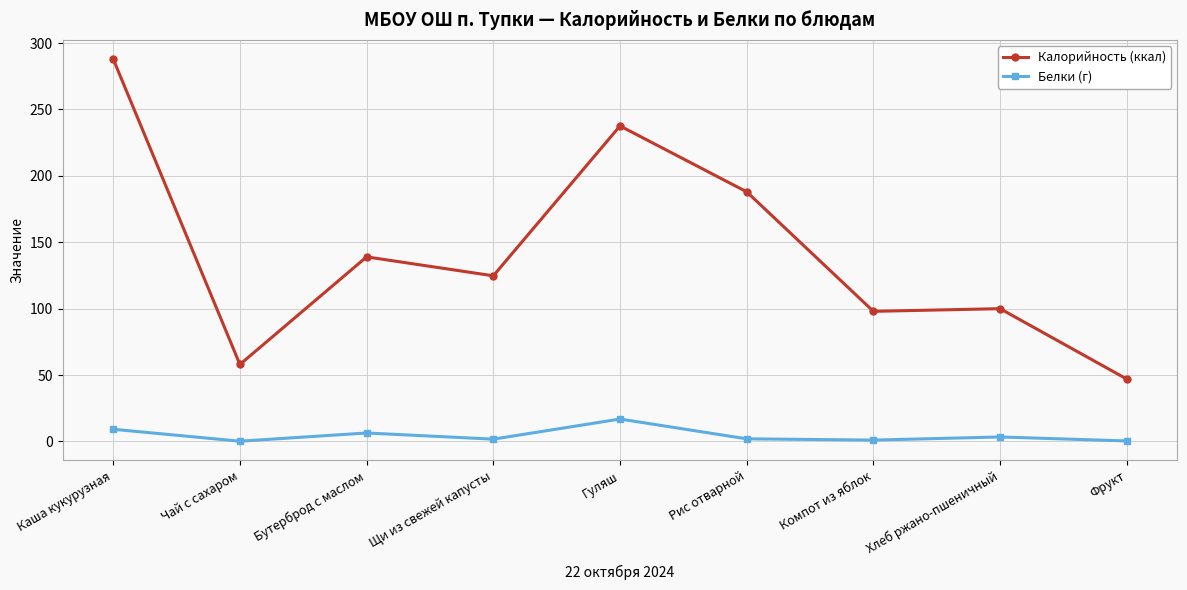

At which category does Калорийность (ккал) reach its first local peak?

Бутерброд с маслом